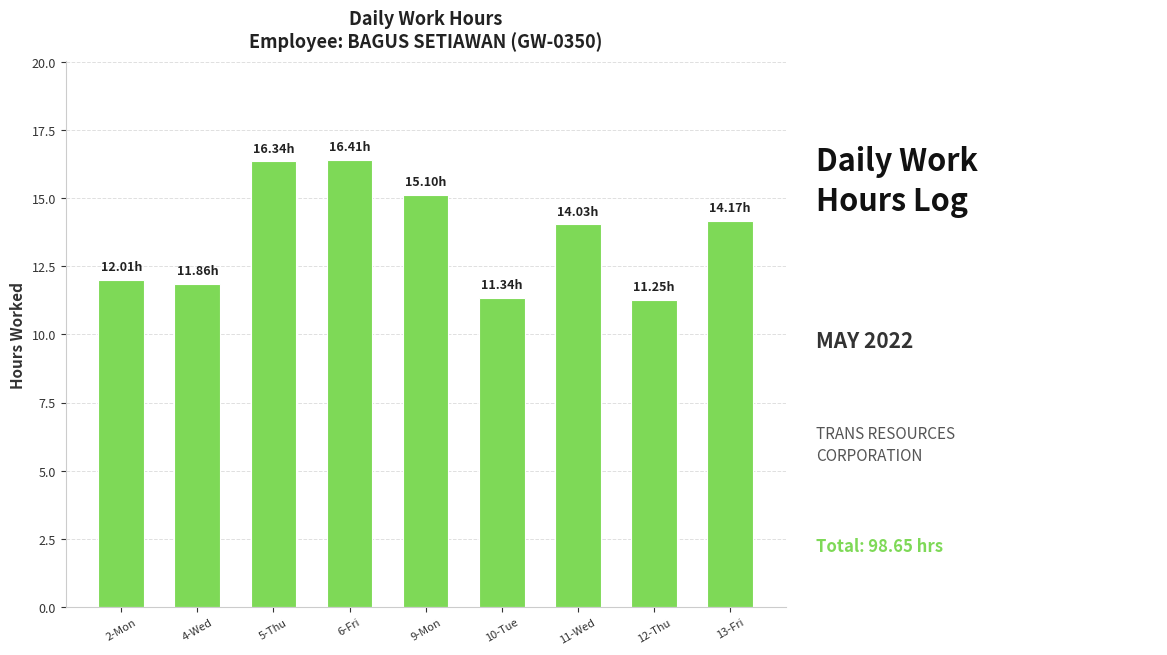

Approximately how many times larger is the value at 6-Fri compared to 13-Fri?

1.2